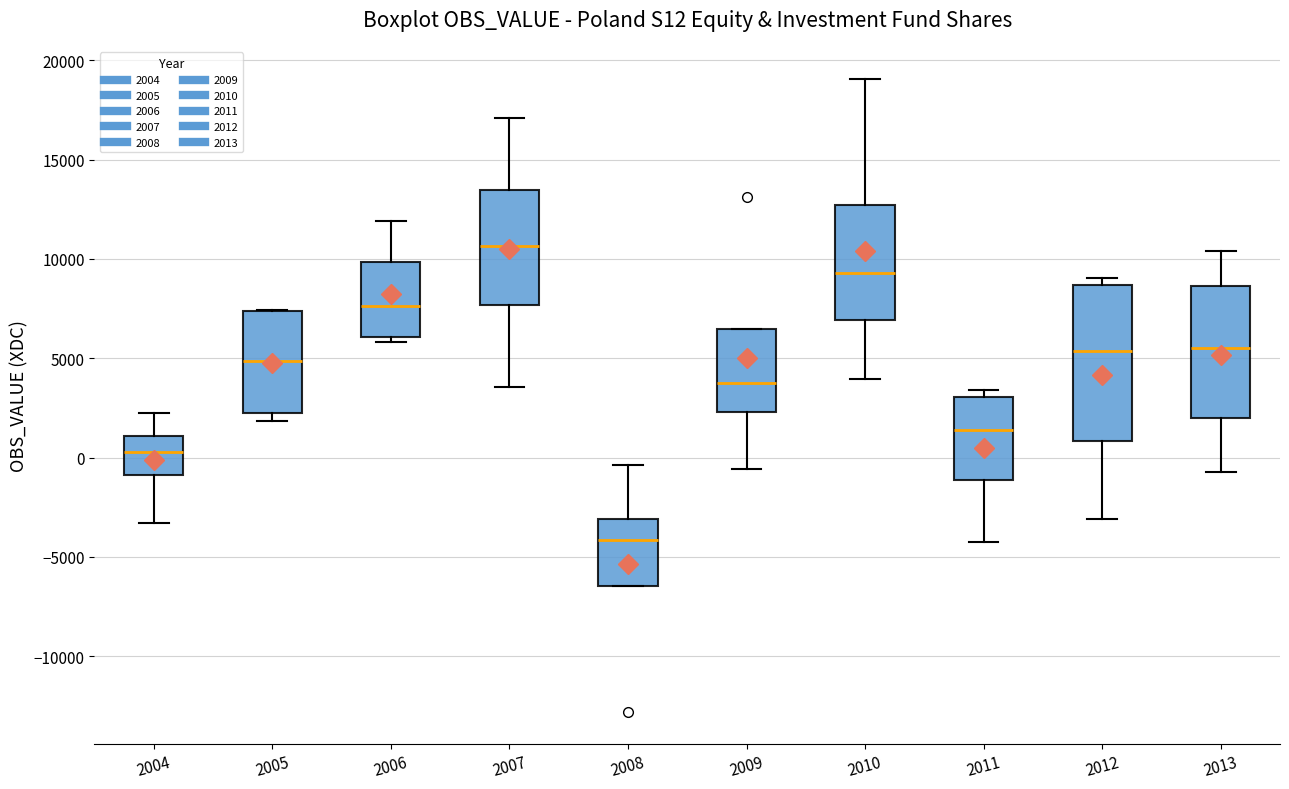

Which box is the tallest, from its lower edge to its upper edge?

2012